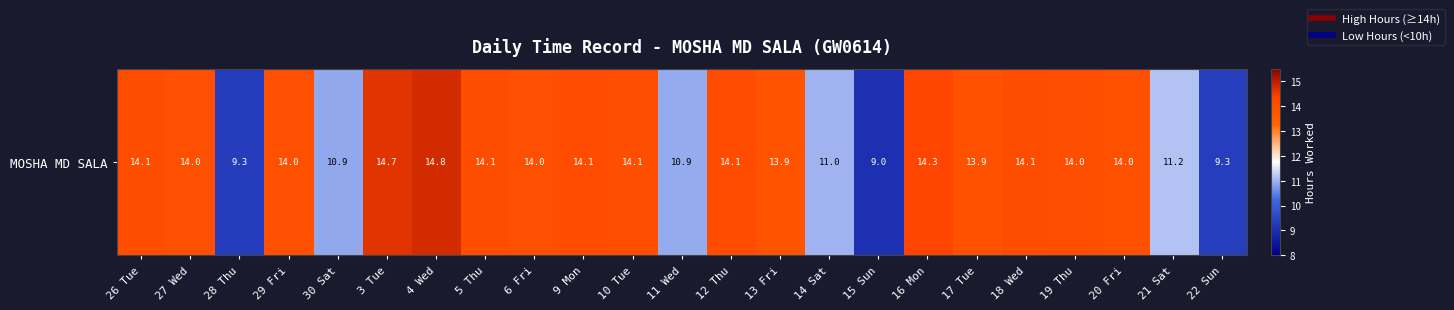

What value does the data have at 29 Fri?

14.0